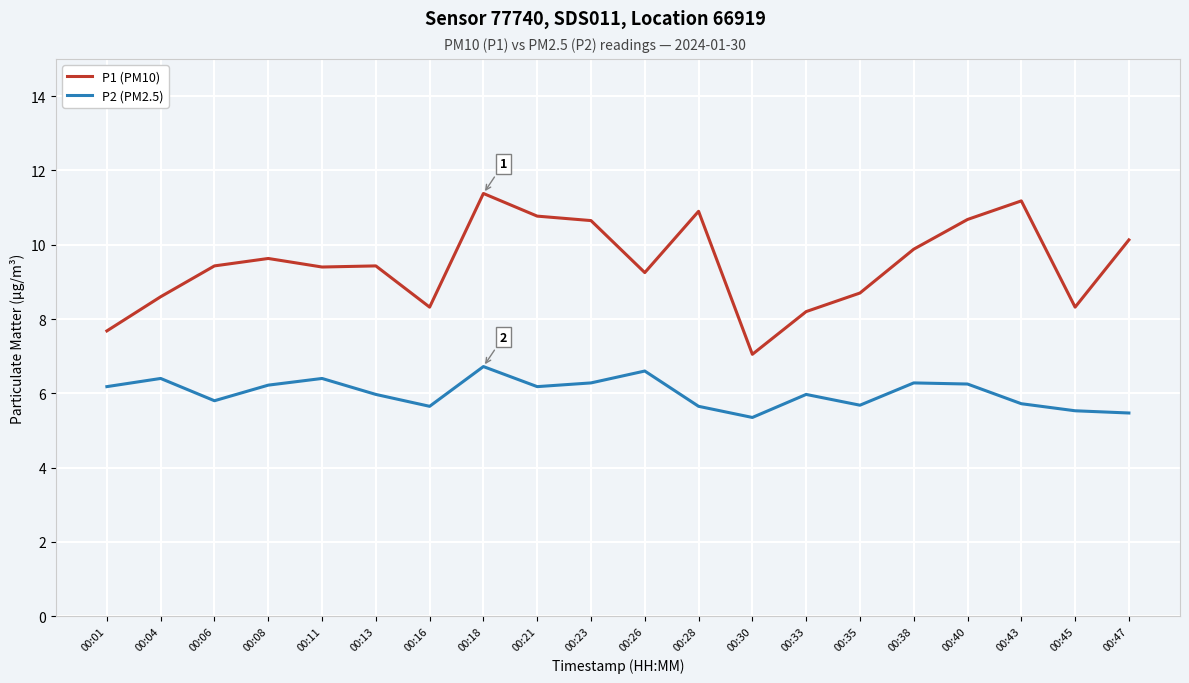

The P2 (PM2.5) series shows 3.7 at 00:30. True or false?

False